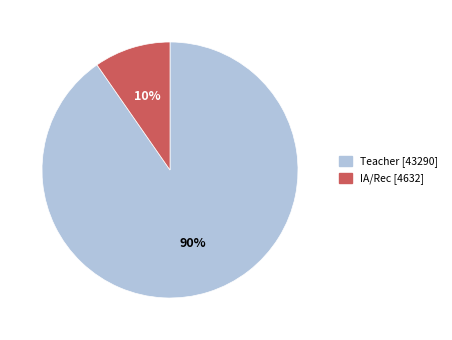

How many segments does this pie chart have?

2